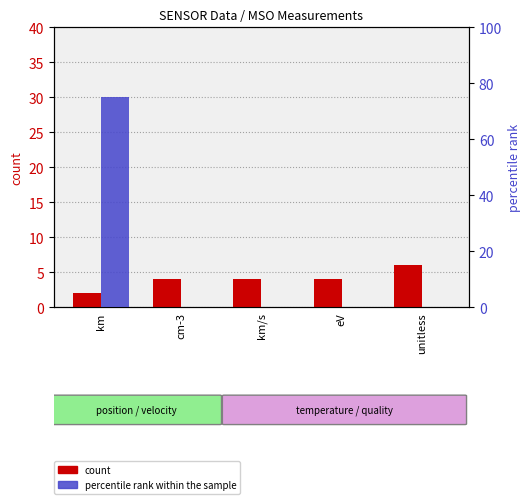

Which category has the lowest value in the percentile rank within the sample series?

cm-3